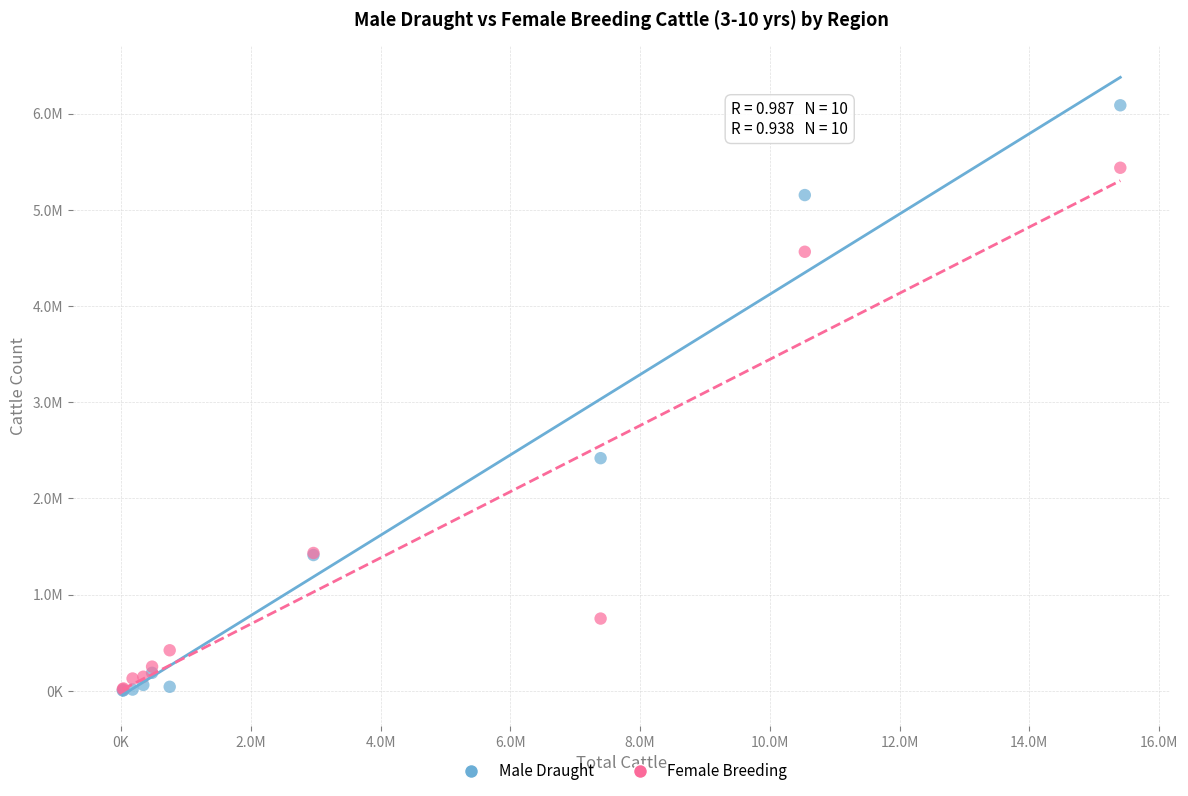

What are all the series names shown in the legend?

Male Draught, Female Breeding